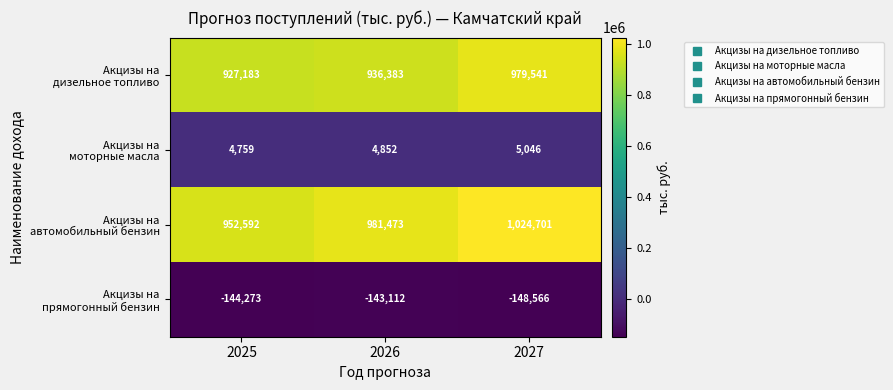

At how many categories does at least one series exceed 266688?

3